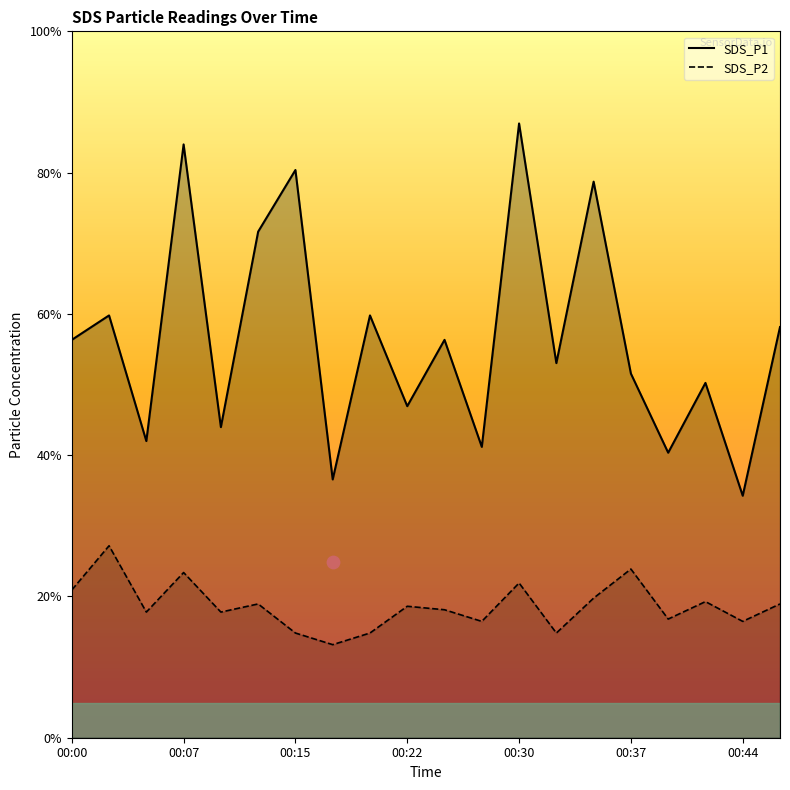

At which category is the sum across all series the highest?

00:30